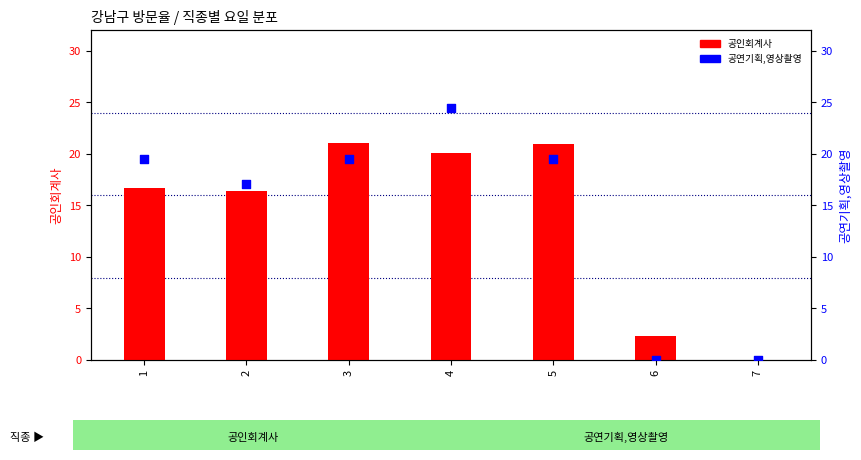

Which series has the largest Y range (max minus min)?

공연기획,영상촬영